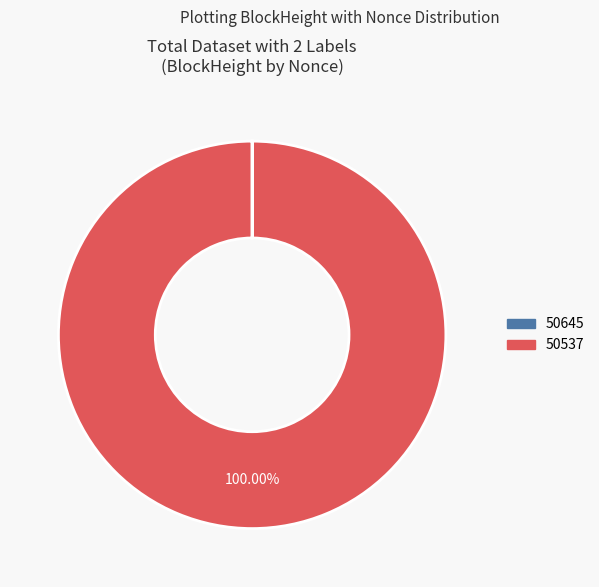

Which category has the biggest portion of the pie?

50537